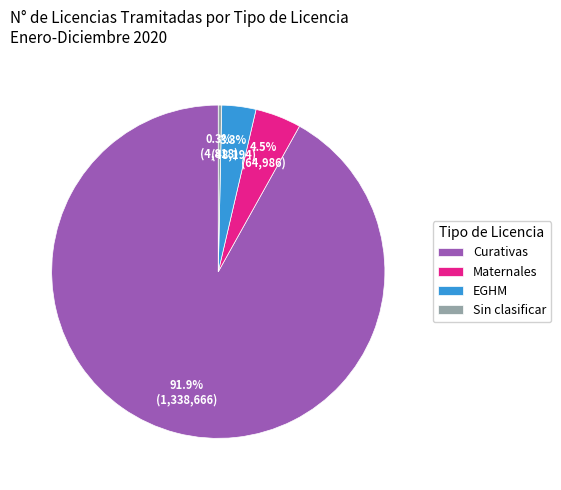

How much of the chart is everything except Sin clasificar?

99.7%